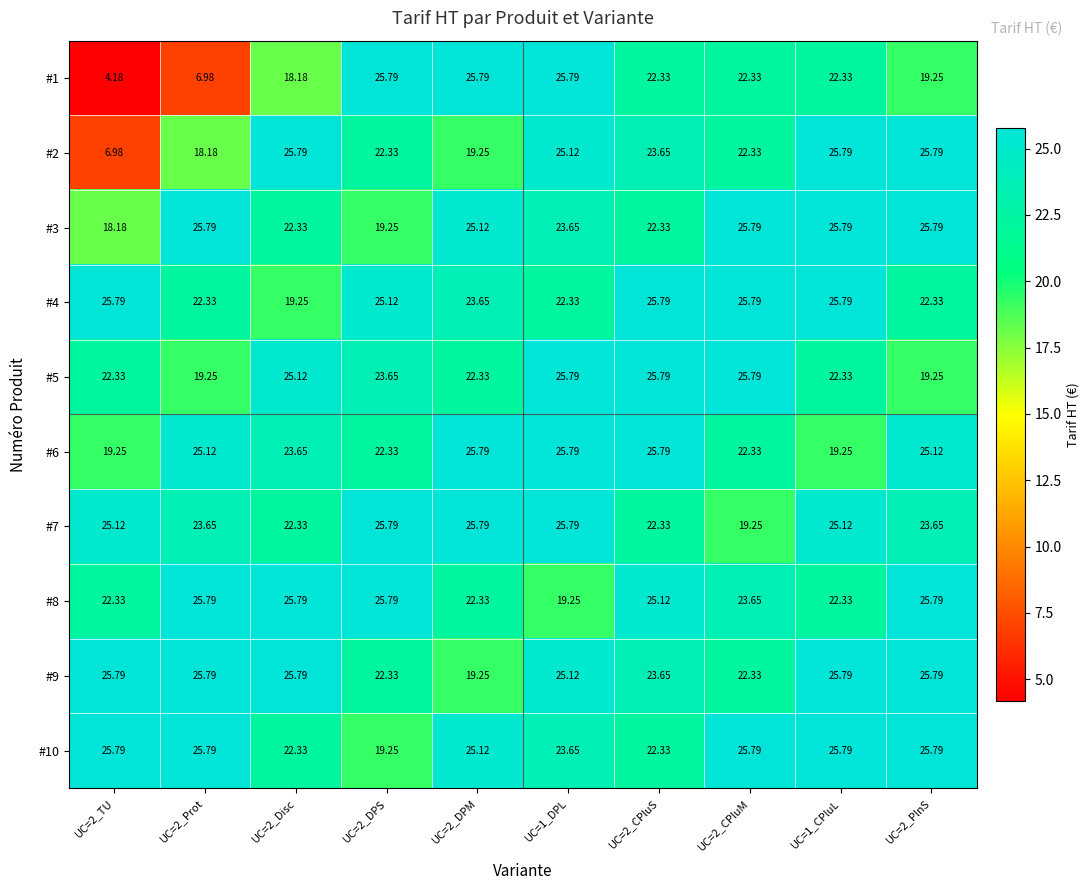

Is the value of #2 at UC=2_CPluS greater than the value of #3 at UC=2_TU?

Yes